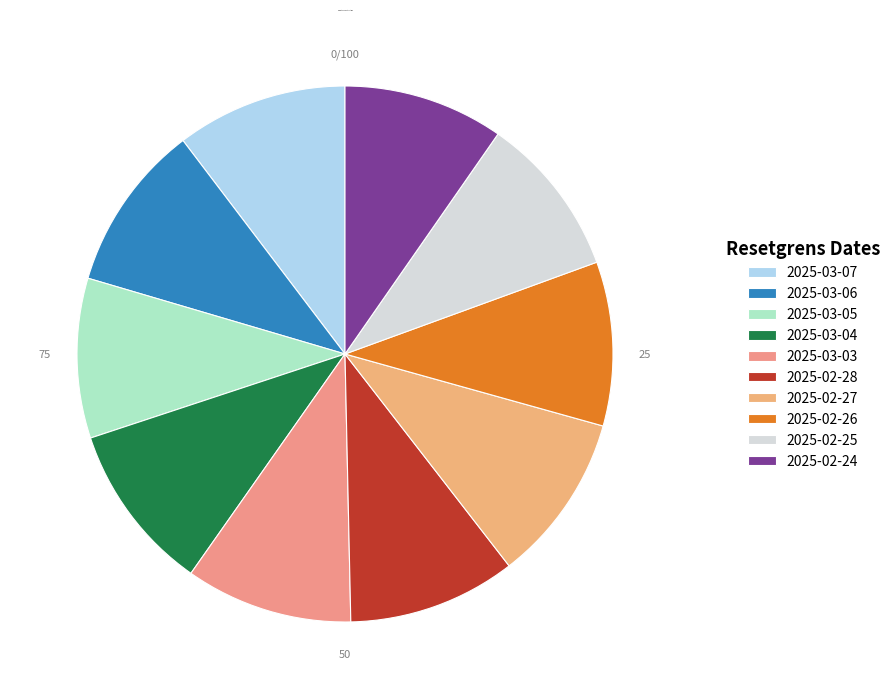

To the nearest percent, what percentage of the pie is 2025-03-05?

10%